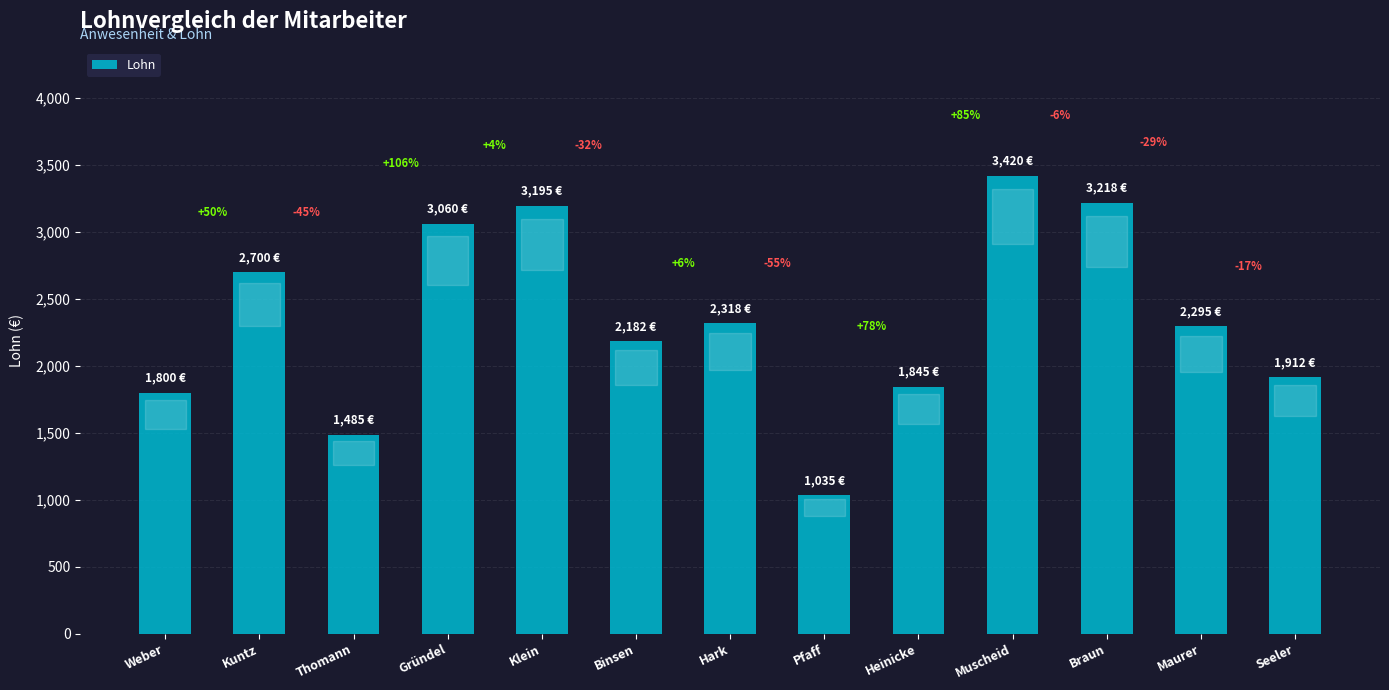

Reading left to right, list all the values displayed in this chart.

1800.0	2700.0	1485.0	3060.0	3195.0	2182.5	2317.5	1035.0	1845.0	3420.0	3217.5	2295.0	1912.5